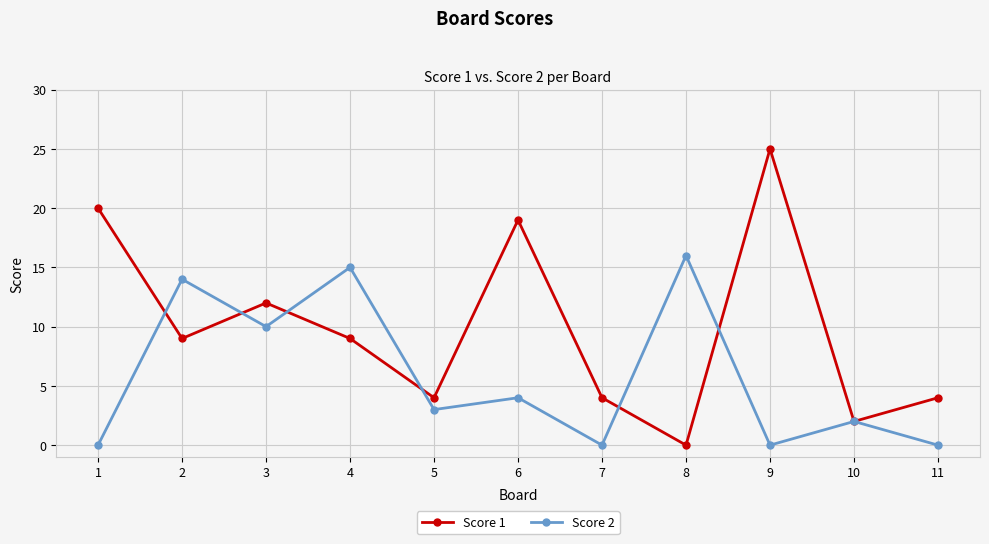

Is it true that Score 1 equals 3 at 2?

False